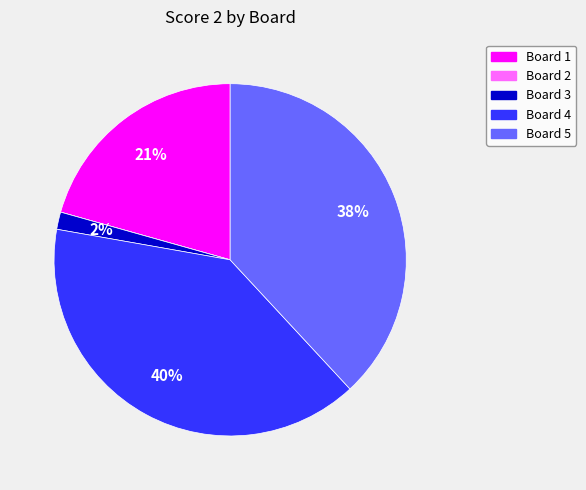

What is the ratio of the value at Board 1 to the value at Board 4?

0.5